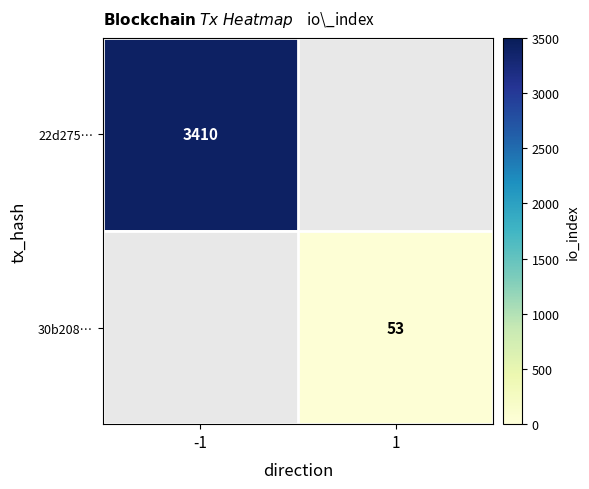

The 30b208… series shows 78 at 1. True or false?

False